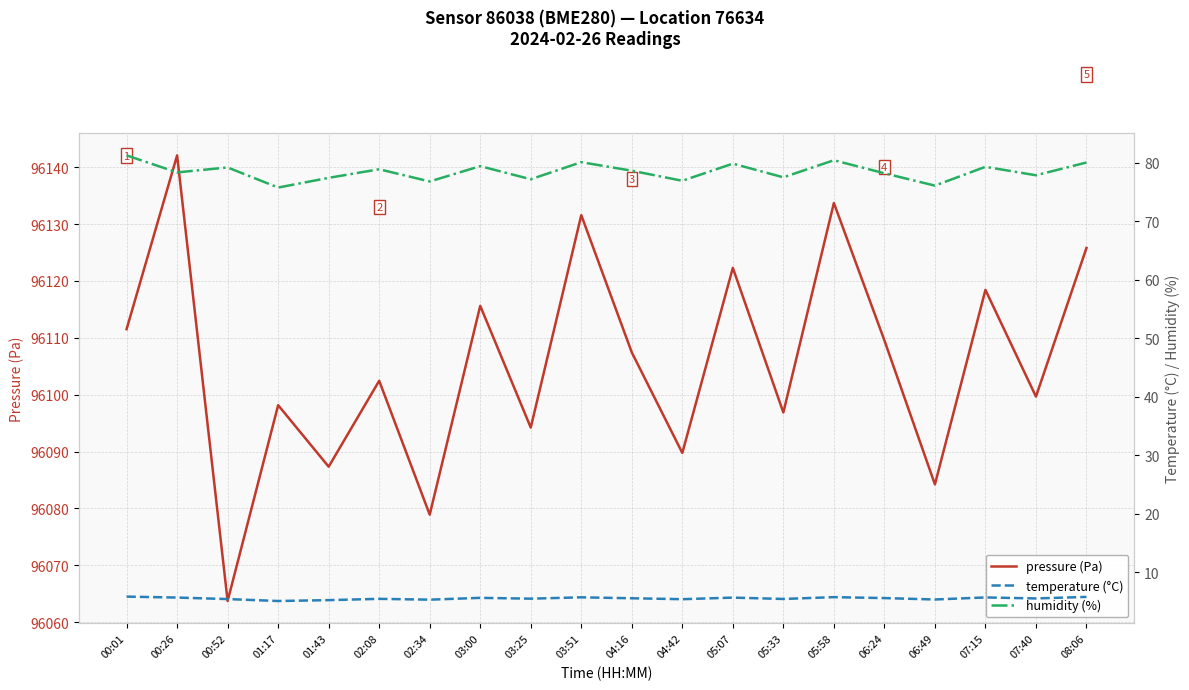

What is the difference between the temperature (°C) values at 01:43 and 04:42?

0.2